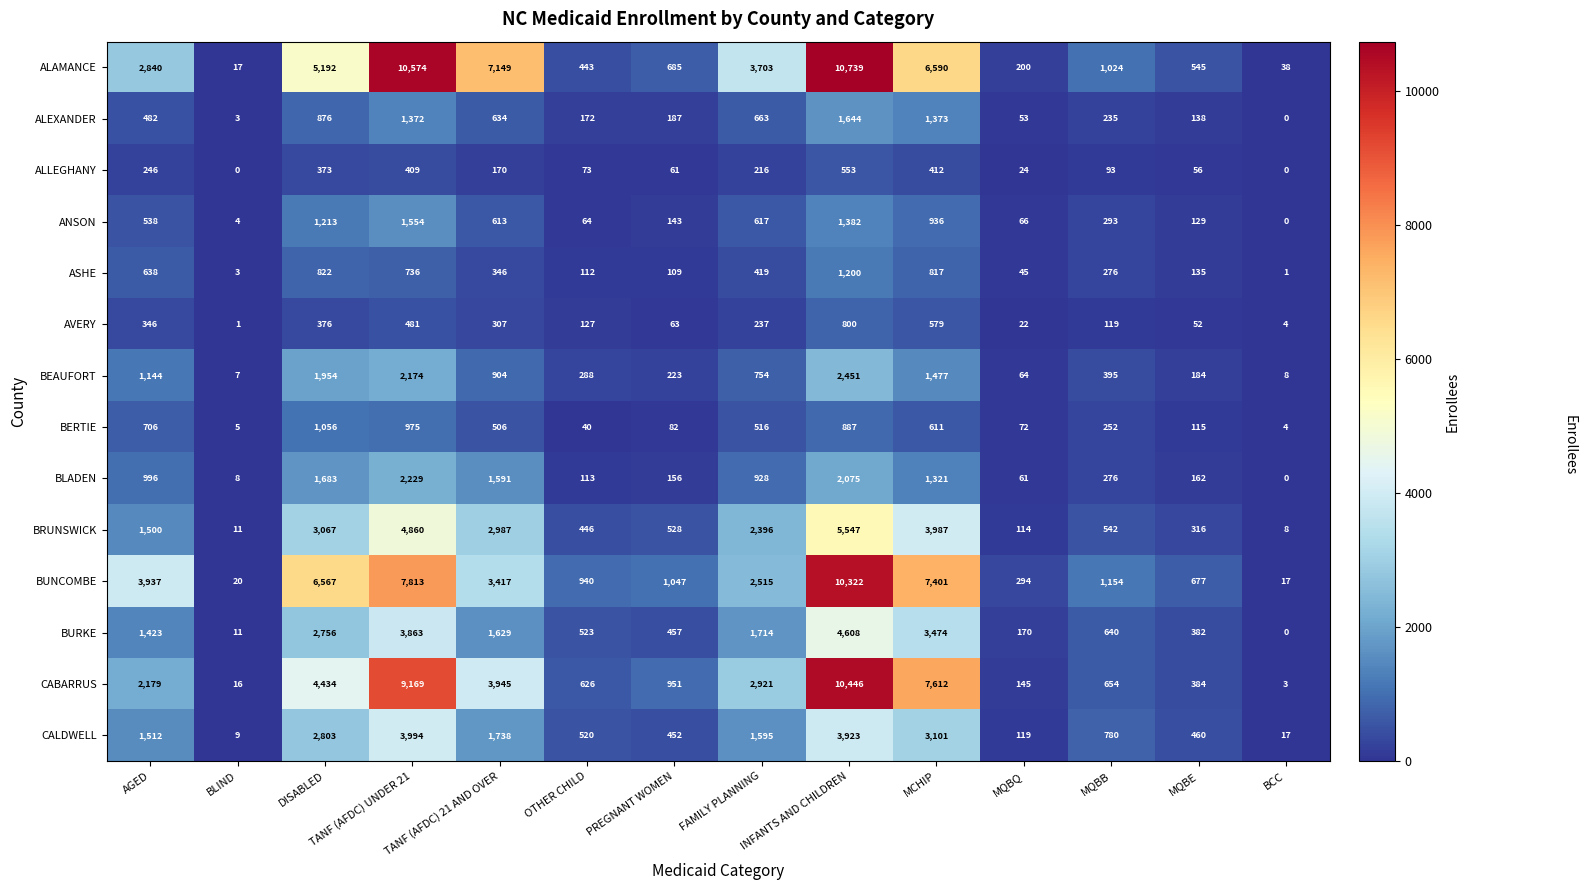

Rank the series at AGED from lowest to highest value.

ALLEGHANY, AVERY, ALEXANDER, ANSON, ASHE, BERTIE, BLADEN, BEAUFORT, BURKE, BRUNSWICK, CALDWELL, CABARRUS, ALAMANCE, BUNCOMBE